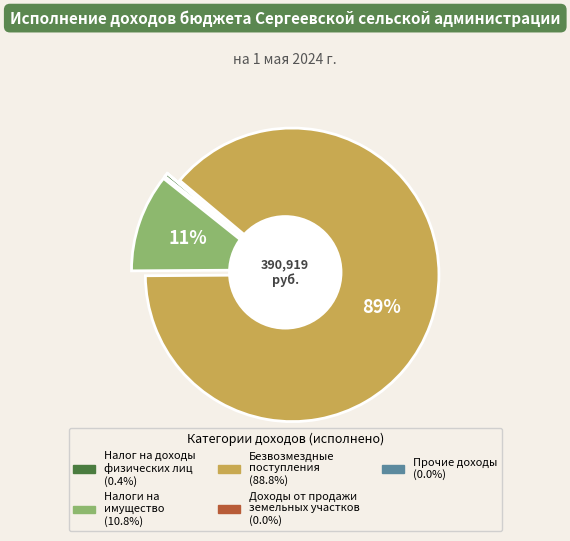

Which category has the biggest portion of the pie?

Безвозмездные
поступления